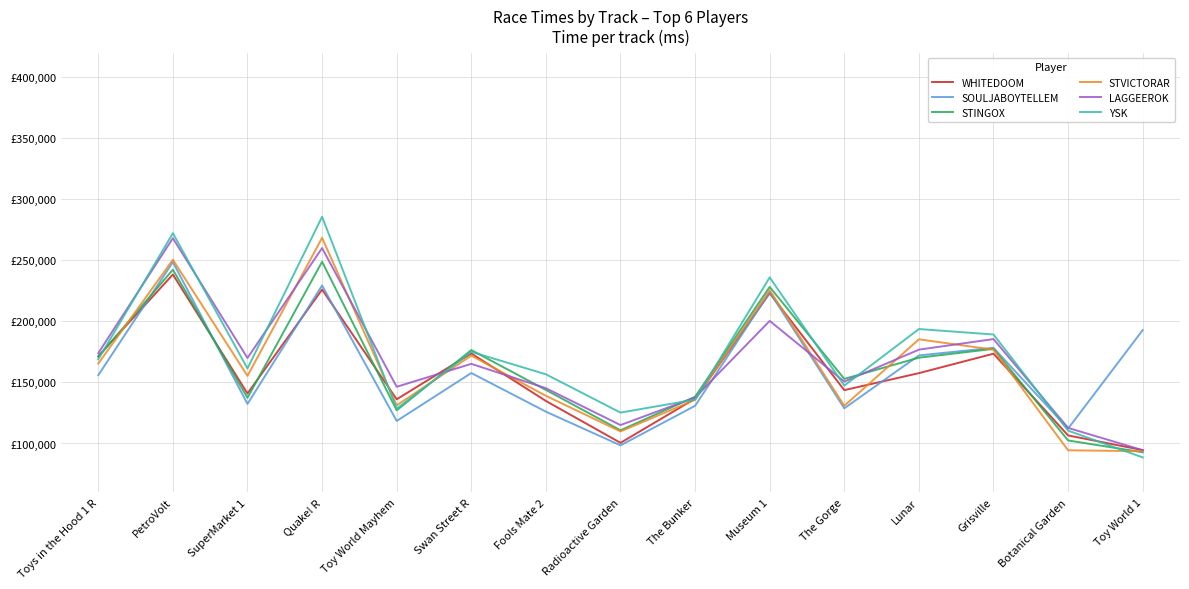

True or false: SOULJABOYTELLEM has a value of 58450 at Lunar.

False